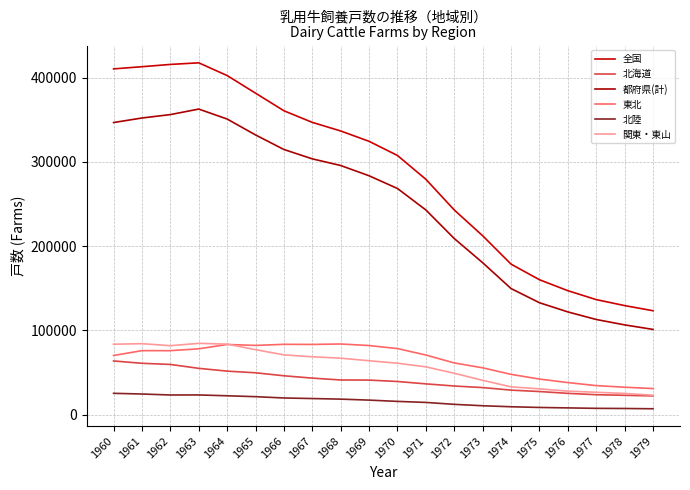

What is the maximum value shown in the chart?

417600